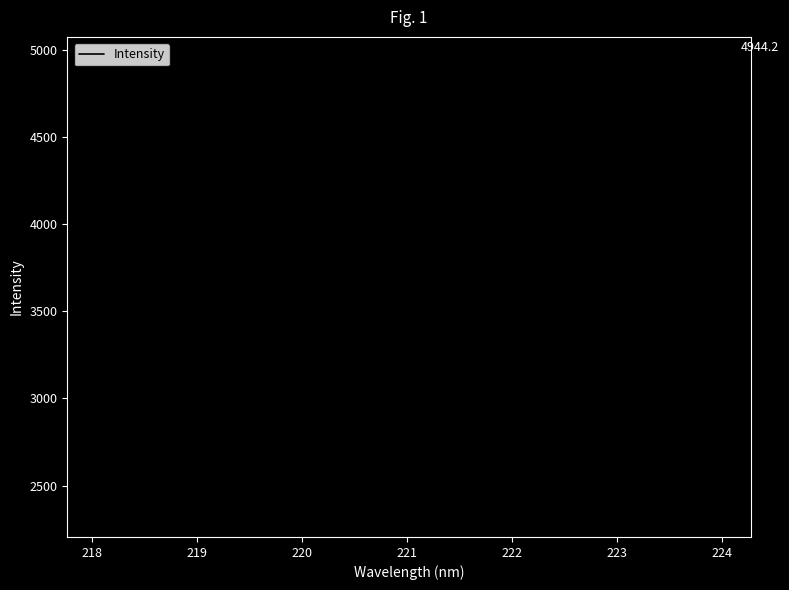

What is the minimum value shown in the chart?

2335.9